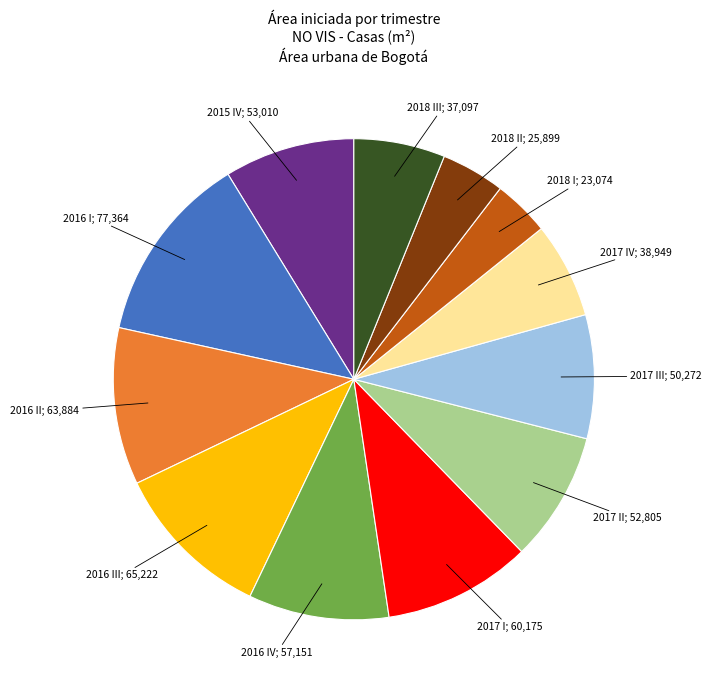

Does any single category account for the majority?

No